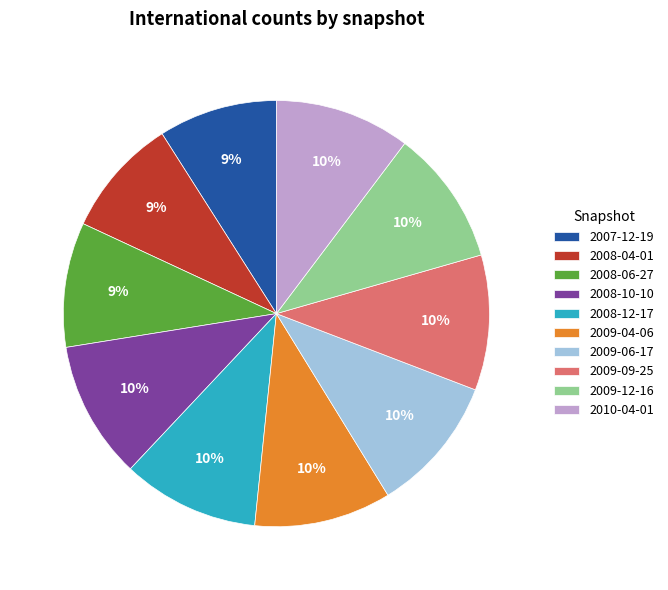

To the nearest percent, what is the difference between the largest and smallest slice percentages?

1%